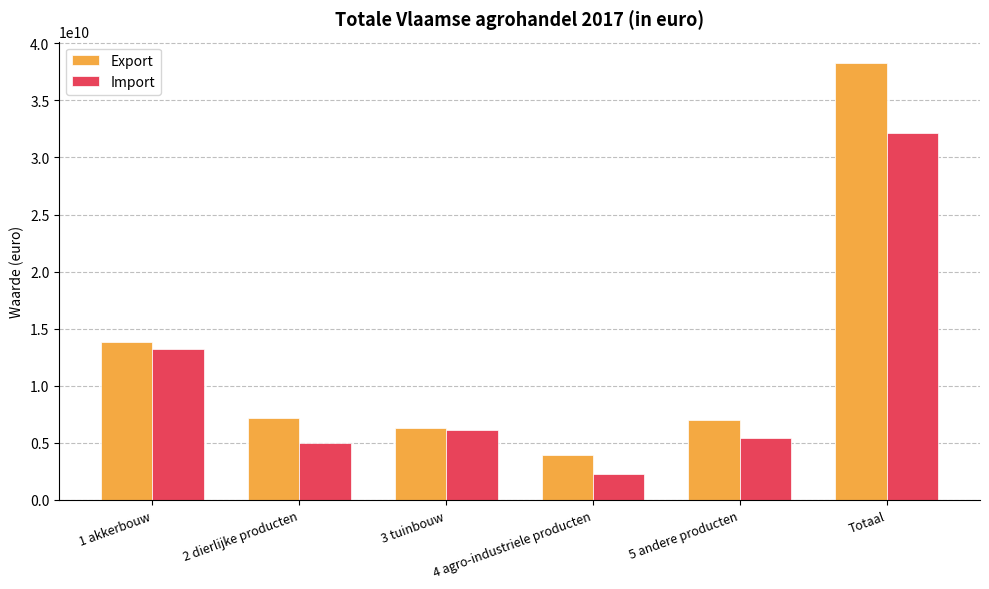

Reading left to right, what are all the values shown in this chart?

Export: 1 akkerbouw=13835933560	2 dierlijke producten=7186280585	3 tuinbouw=6272781552	4 agro-industriele producten=3914880682	5 andere producten=7024099579	Totaal=38233975958
Import: 1 akkerbouw=13228680187	2 dierlijke producten=4983449283	3 tuinbouw=6145535789	4 agro-industriele producten=2299872018	5 andere producten=5460384122	Totaal=32117921399